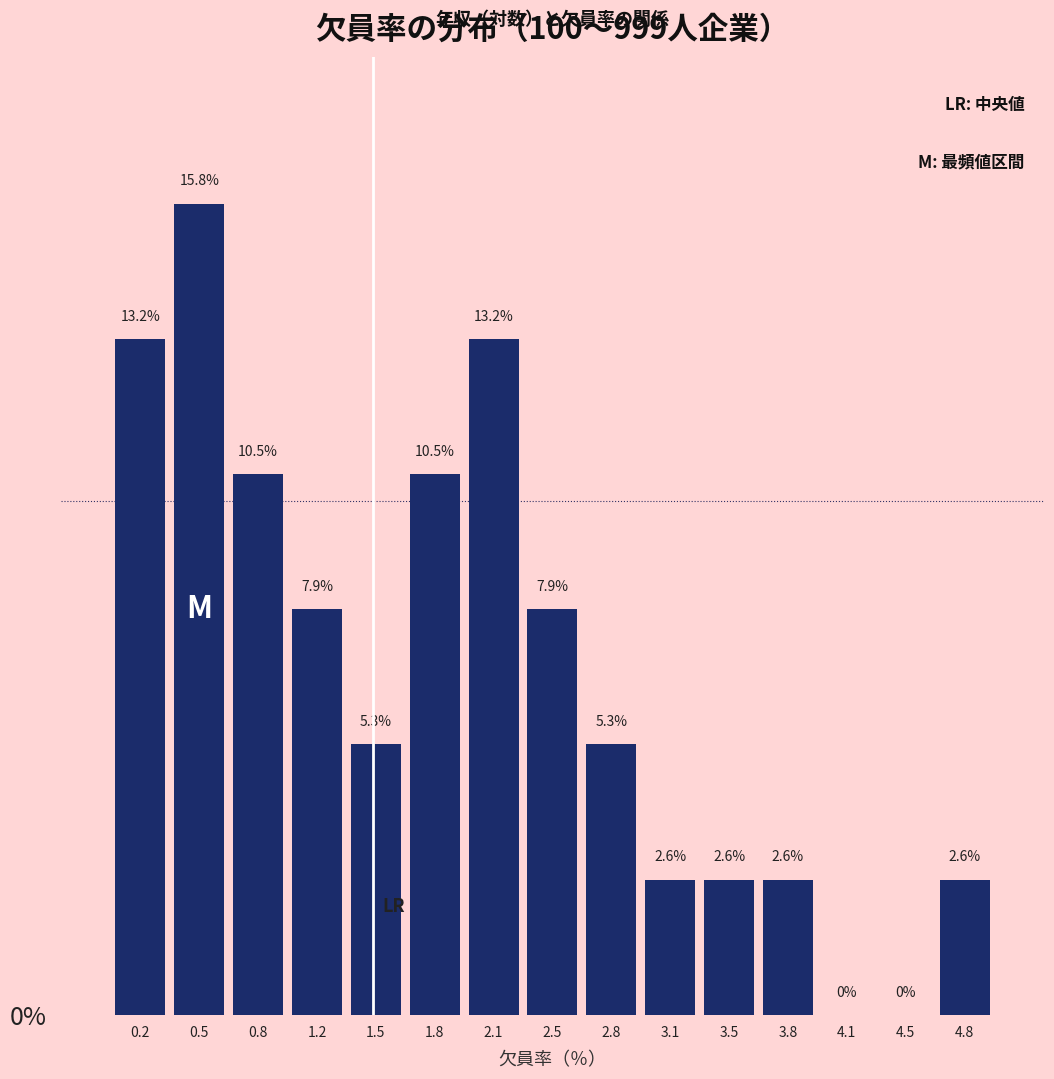

Which range on the x-axis has the tallest bar?

0.35 to 0.65